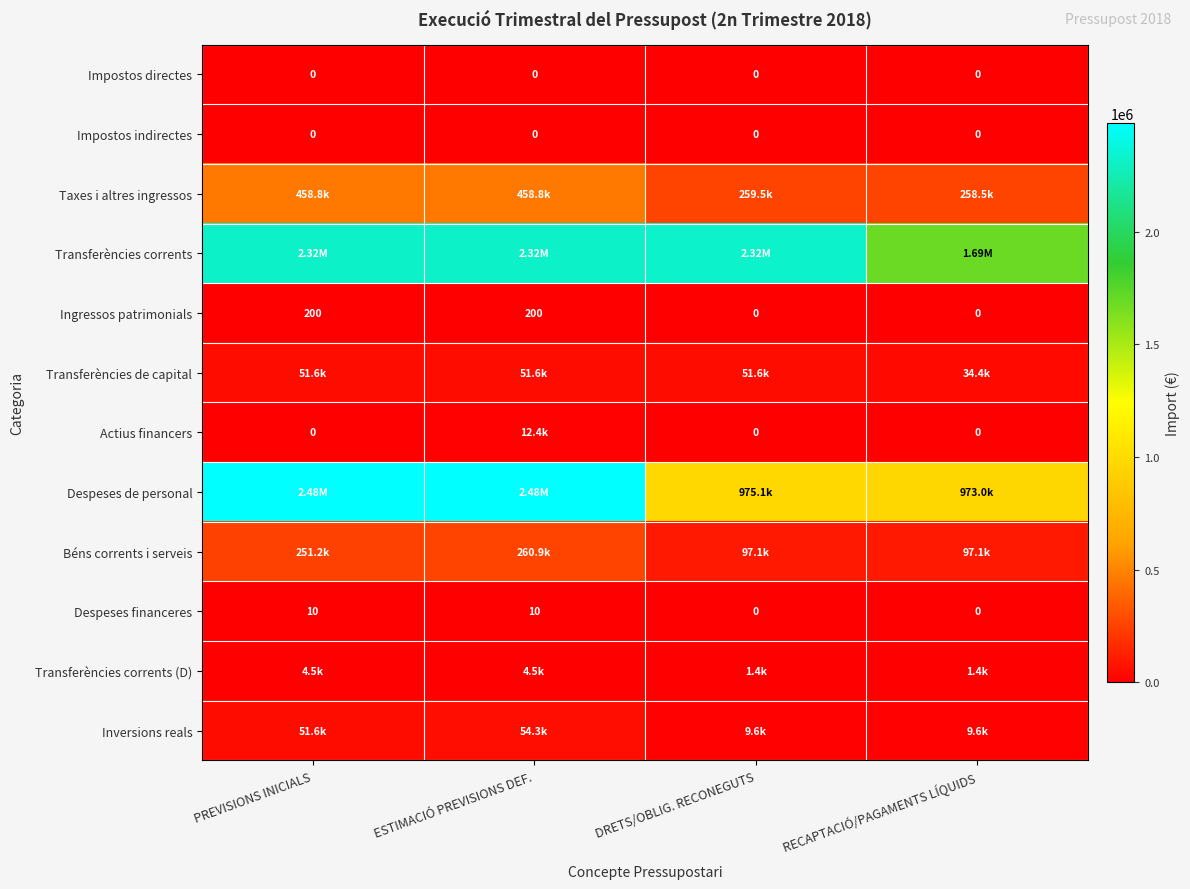

The value of Taxes i altres ingressos at ESTIMACIÓ PREVISIONS DEF. is 458829.8. True or false?

True